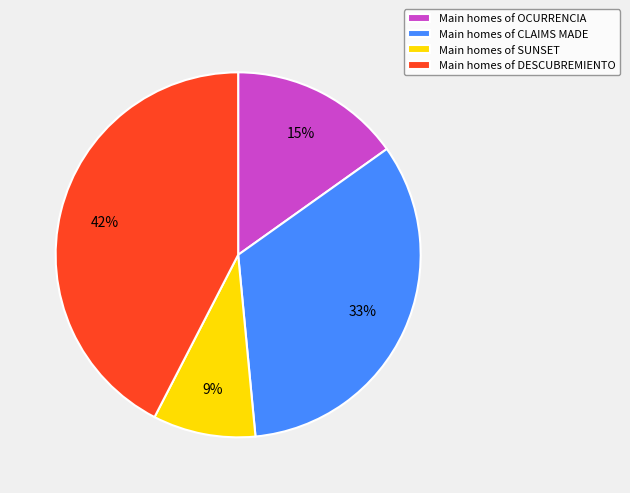

Is there any slice that represents more than half of the pie?

No